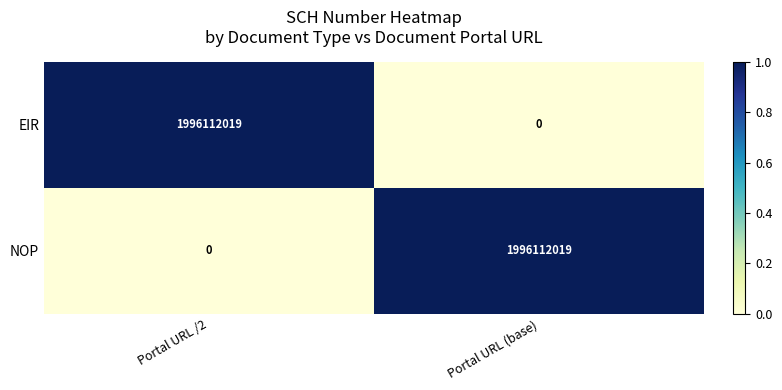

What is the average value of the EIR series?

998056010